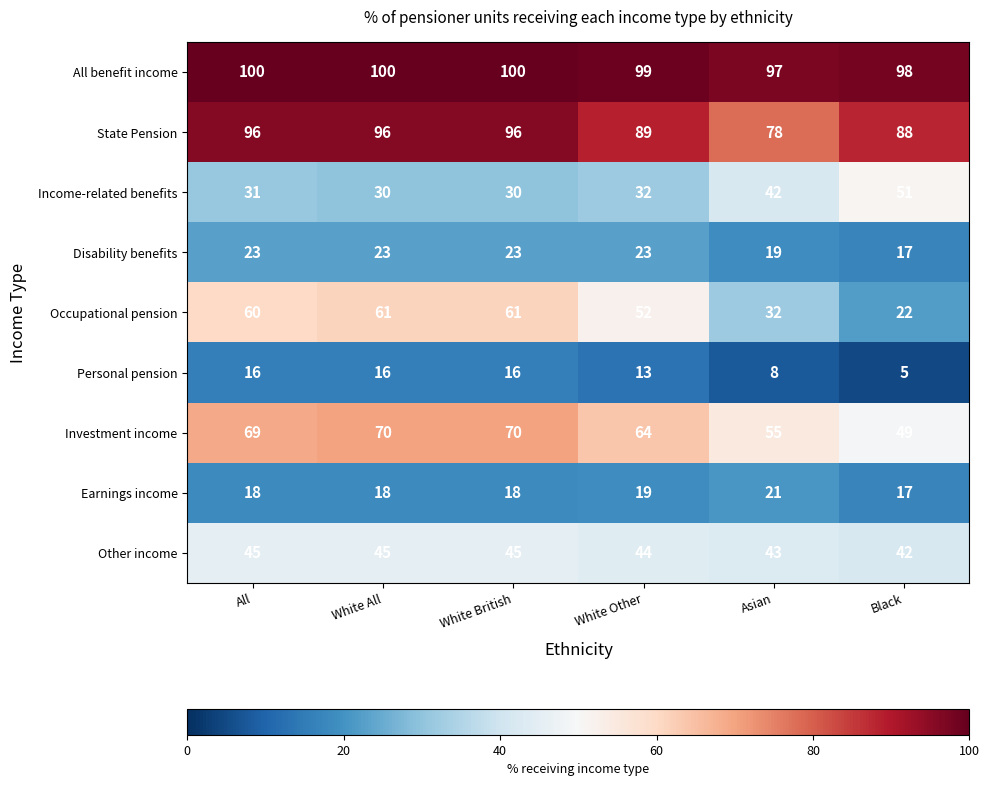

Rank the series at All from highest to lowest value.

All benefit income, State Pension, Investment income, Occupational pension, Other income, Income-related benefits, Disability benefits, Earnings income, Personal pension